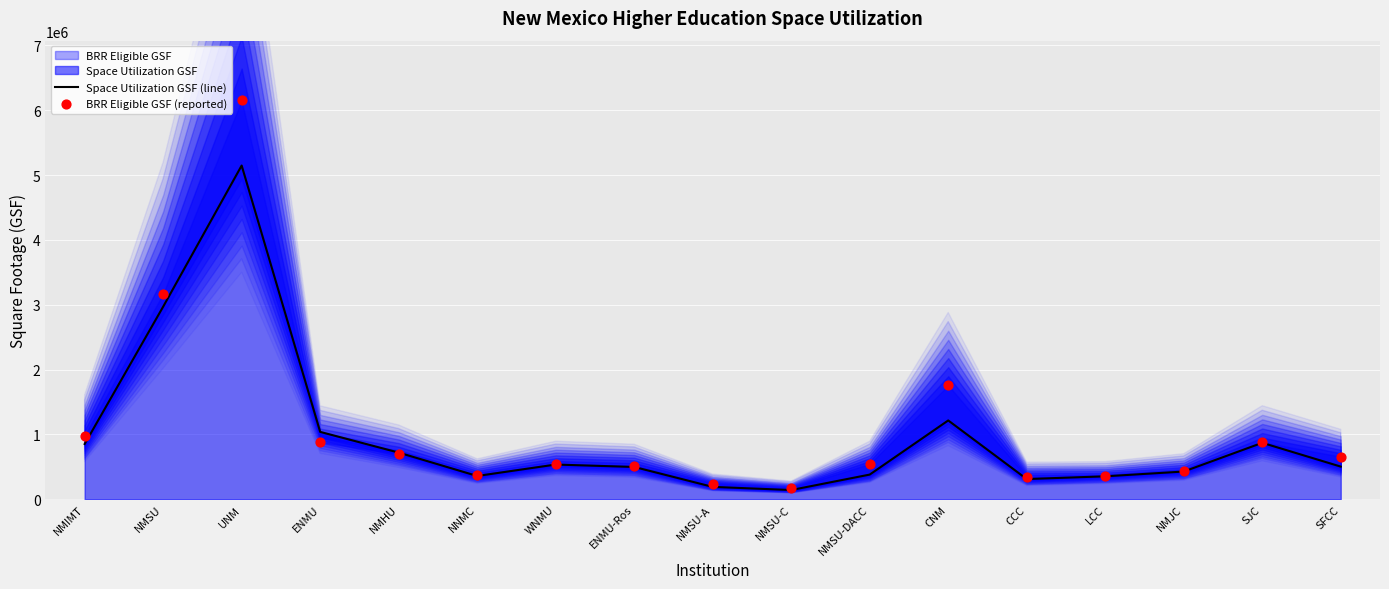

Is the value of BRR Eligible GSF (reported) at ENMU-Ros greater than the value of Space Utilization GSF (line) at NMSU-DACC?

Yes